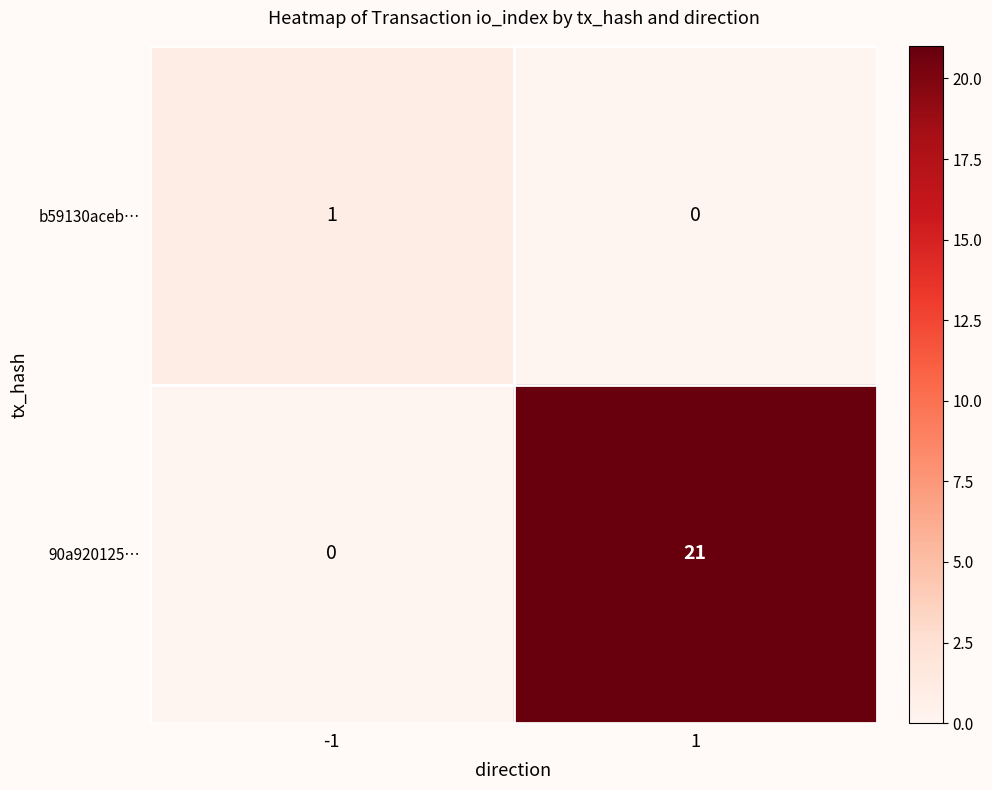

What is the difference between the highest and lowest values at 1?

21